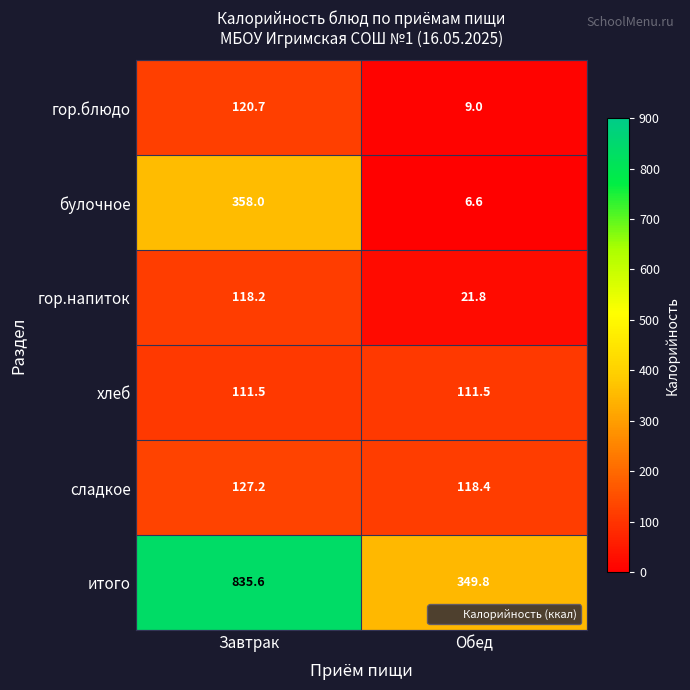

What is the difference between the maximum and minimum values in the итого series?

485.8